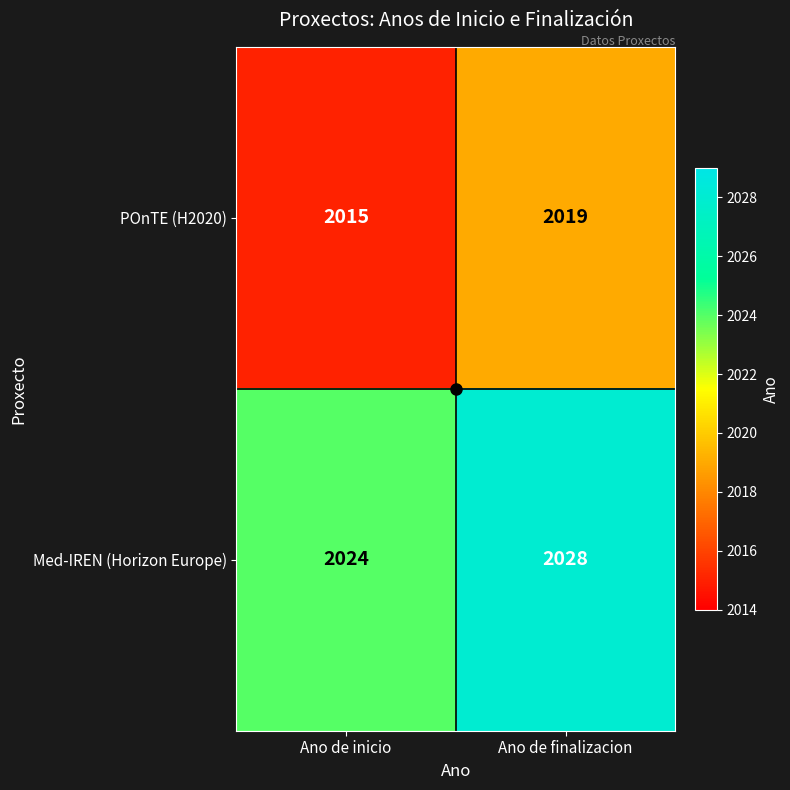

Which label corresponds to the largest value in the chart?

Ano de finalizacion